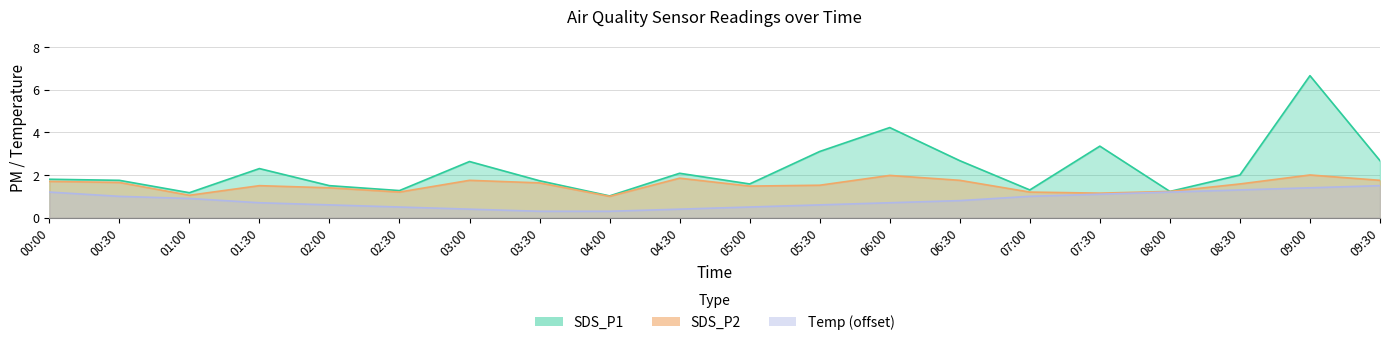

At which label does SDS_P1 first exceed 2?

01:30